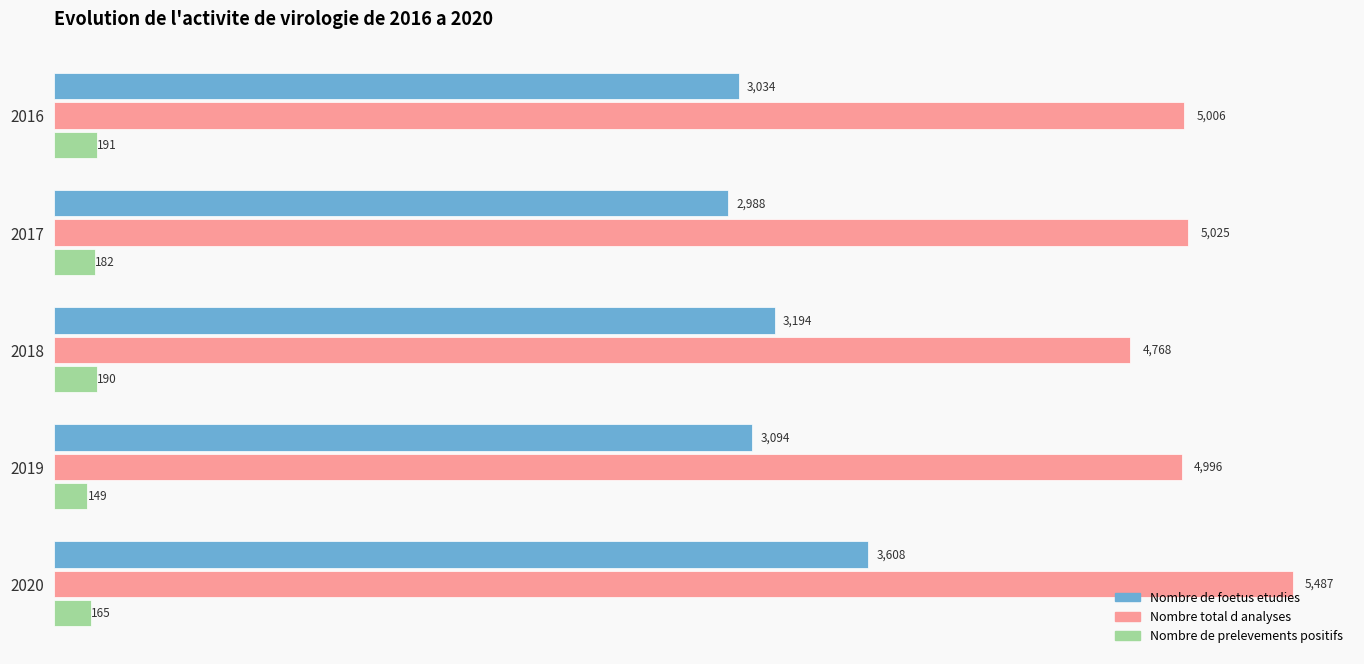

What is the lowest value of the Nombre total d analyses series?

4768